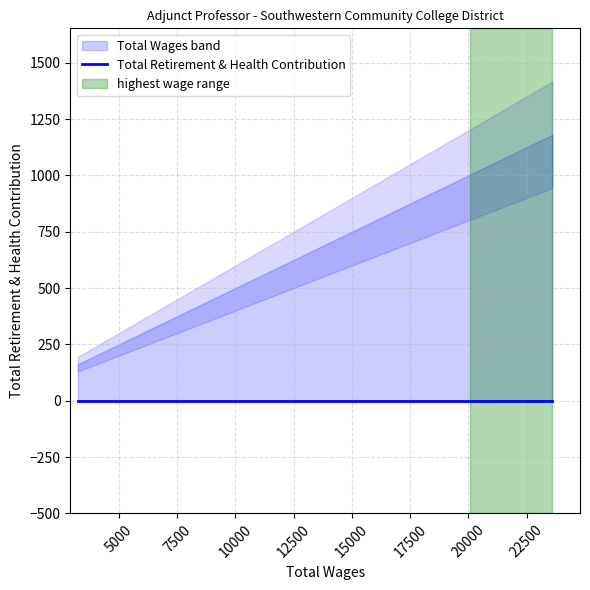

List the series in order of their peak value, lowest first.

Total Retirement & Health Contribution, Total Wages